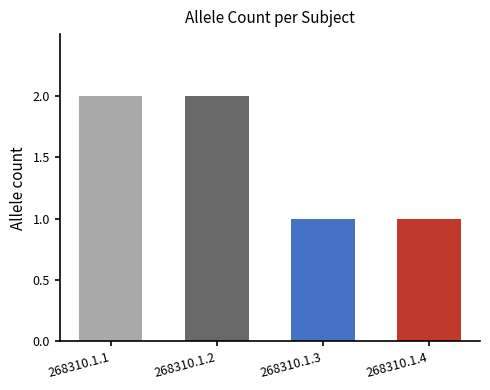

Does the chart contain stacked bars?

No